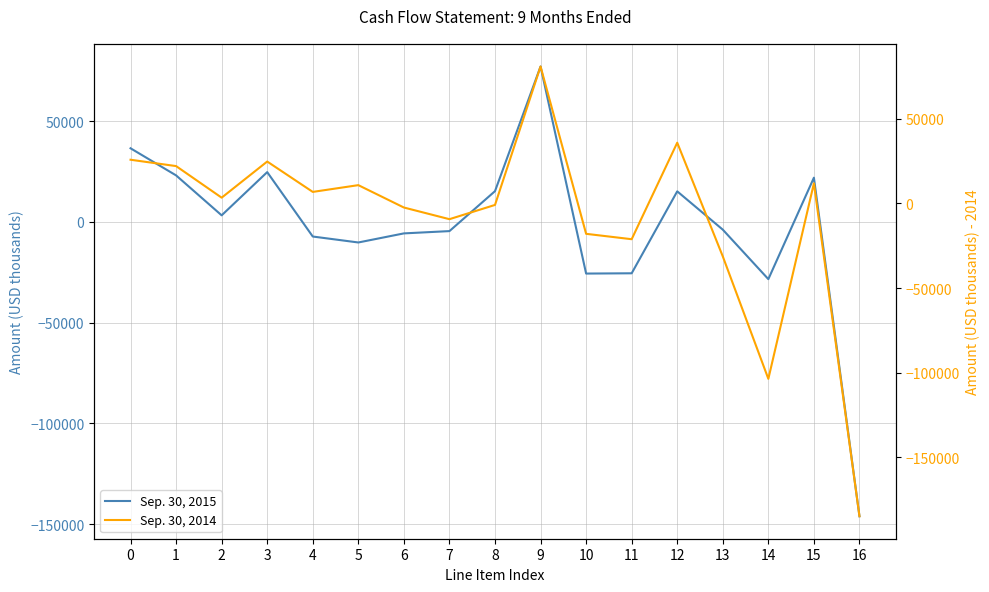

Where is the first local minimum for Sep. 30, 2014?

2